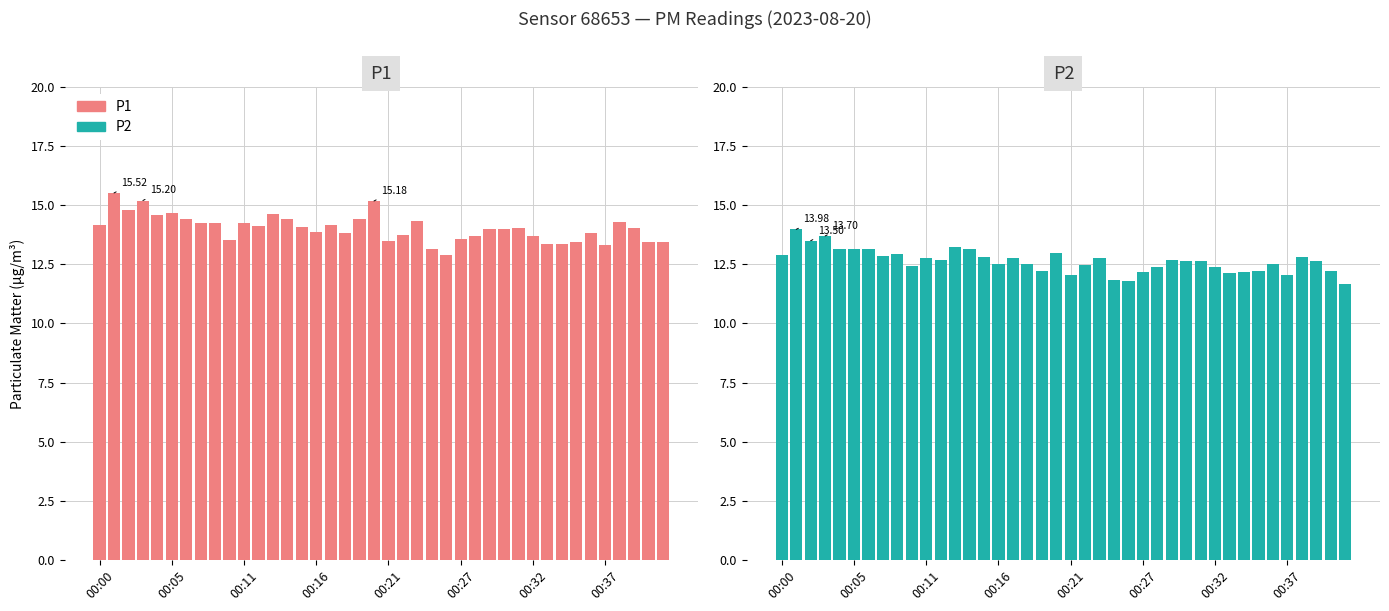

What is the difference between the highest and lowest values at 31?

1.2